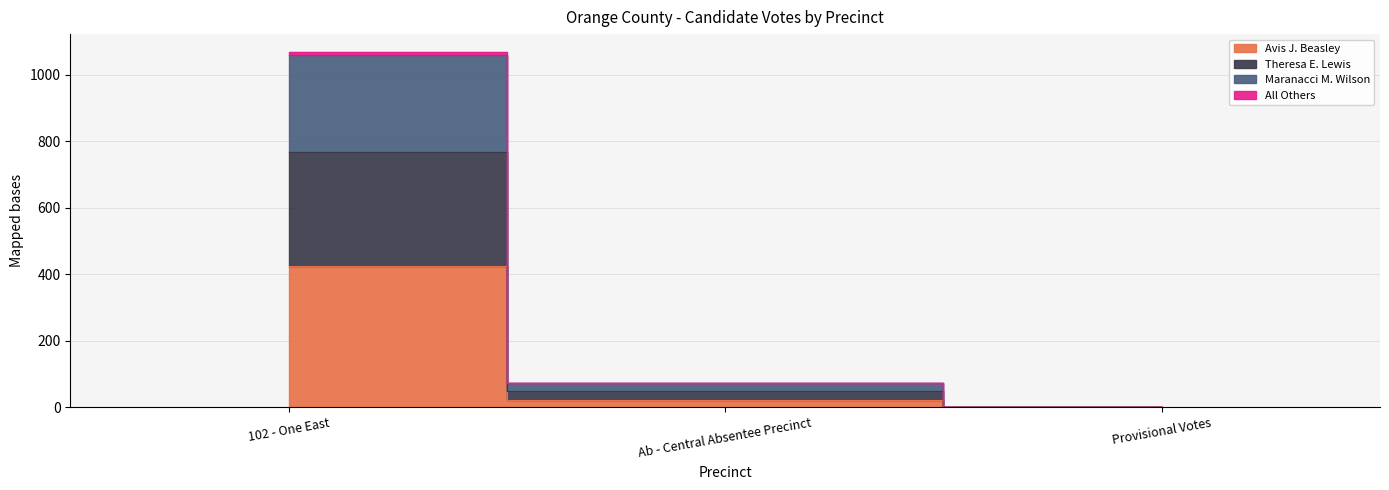

The value of All Others at Provisional Votes is 0. True or false?

True